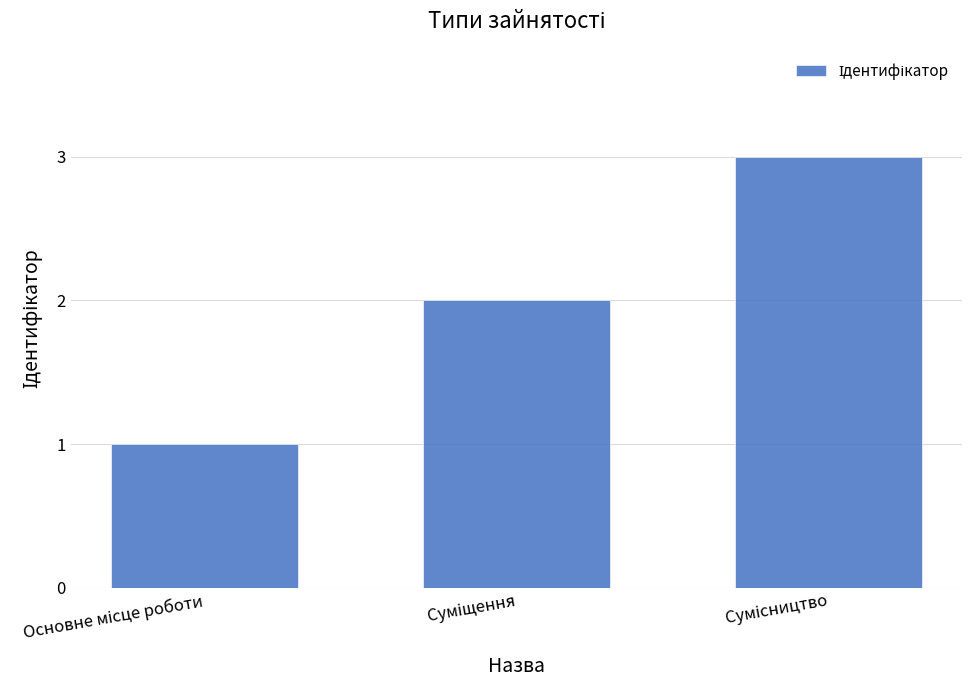

What is the maximum value shown in the chart?

3